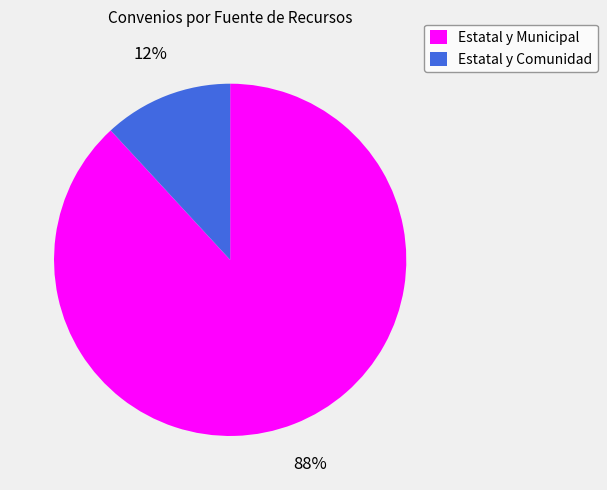

To the nearest percent, what portion does Estatal y Municipal represent?

88%